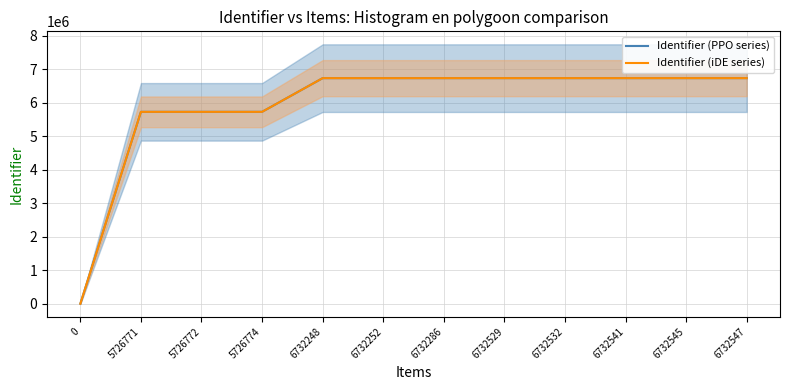

True or false: Identifier (PPO series) and Identifier (iDE series) intersect in this chart.

False